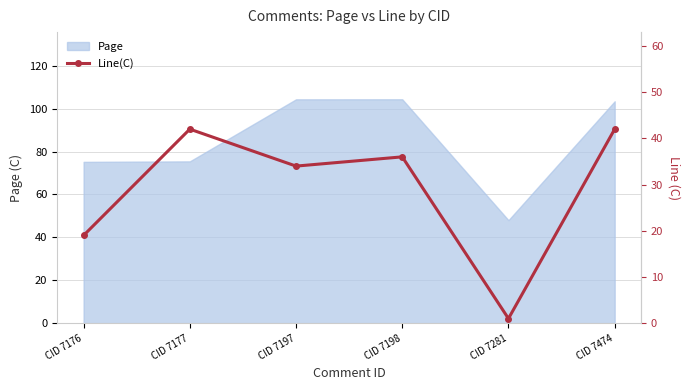

What is the difference between the second highest and second lowest values?

23